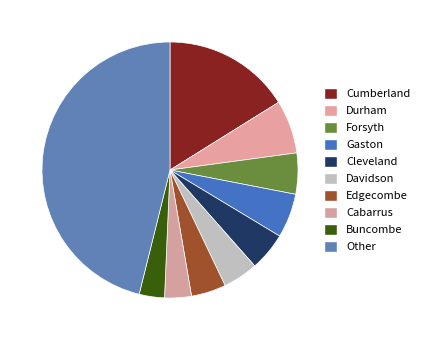

Does any single category account for the majority?

No